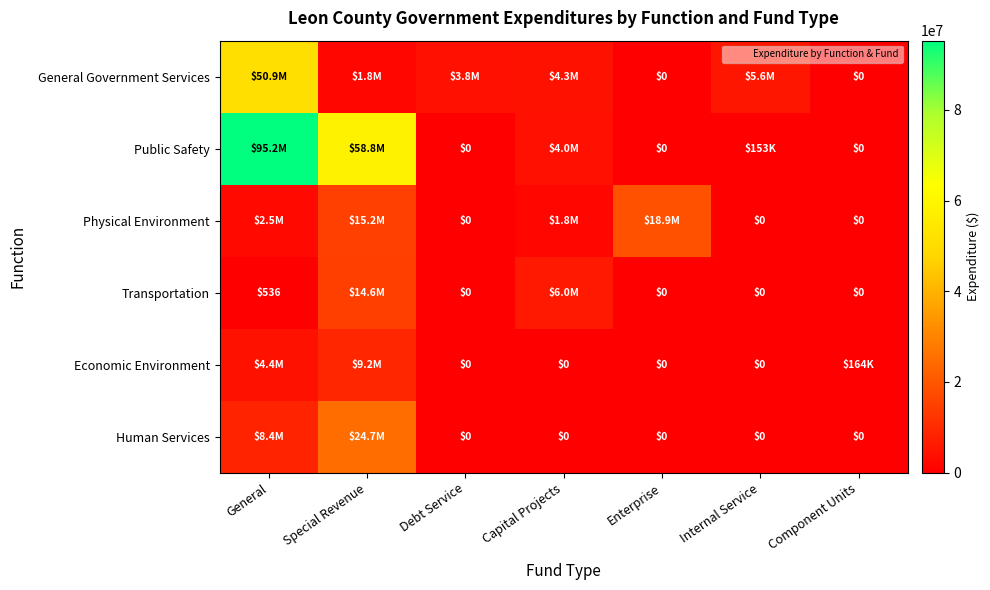

What is the average value of the Human Services series?

4729189